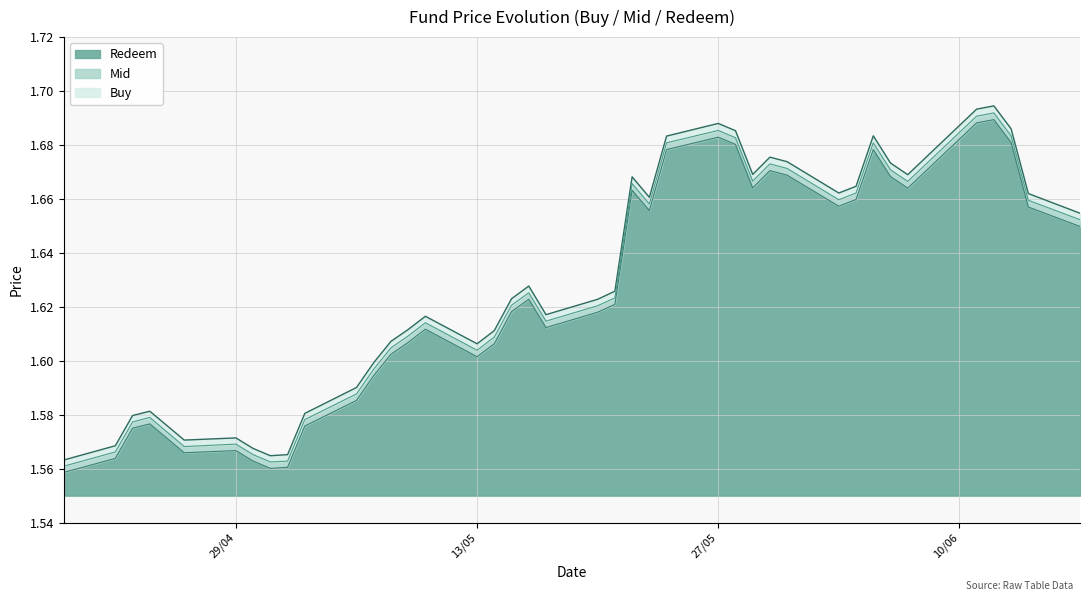

Which series has the widest spread of values?

Buy